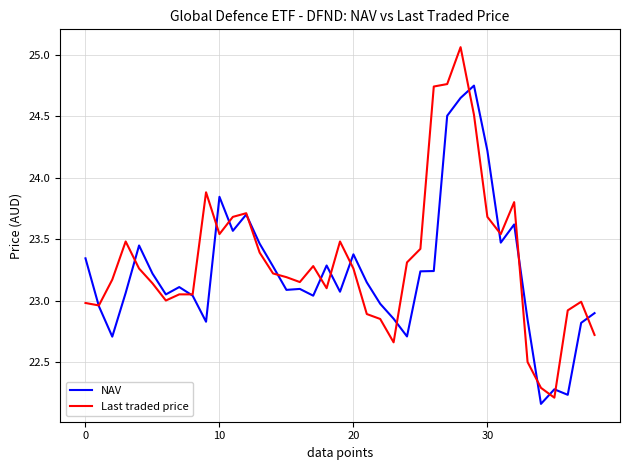

Does the chart have visible grid lines?

Yes